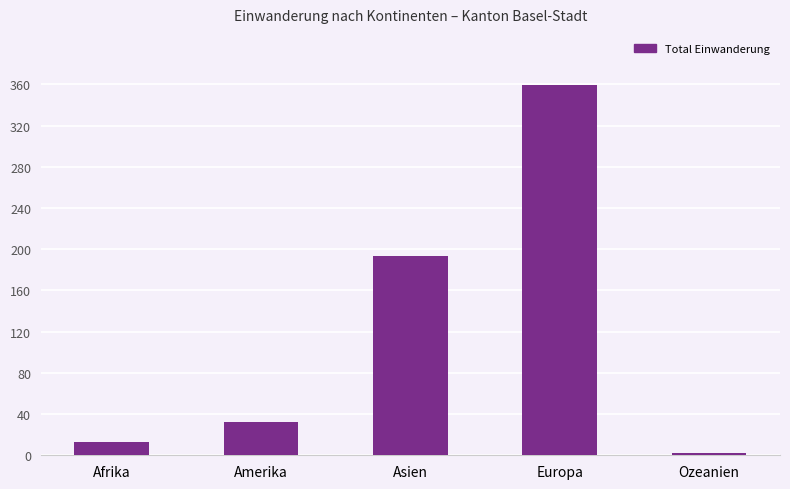

What is the value of the 3rd bar from the left?

193